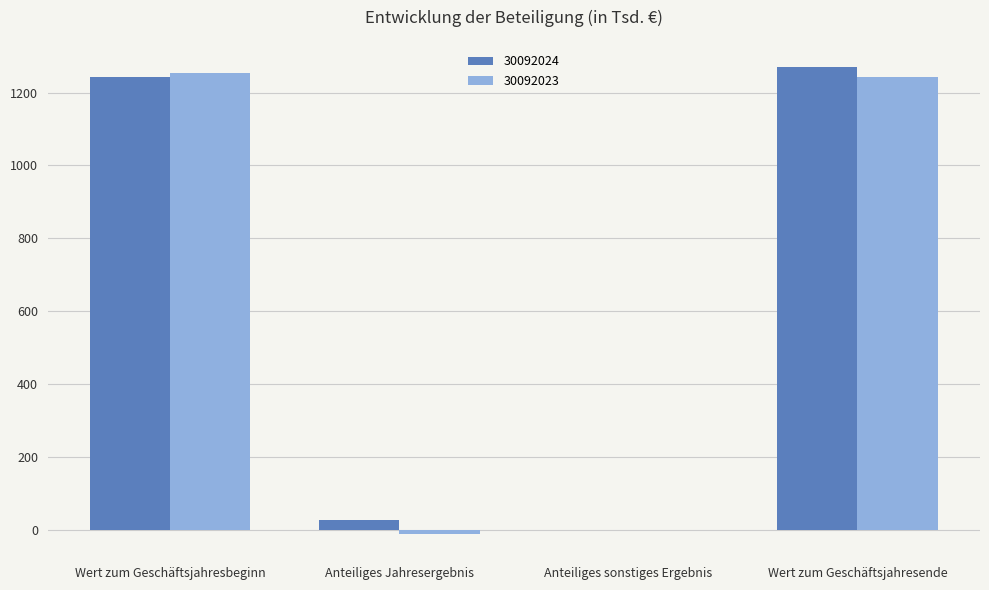

Reading left to right, what are all the values shown in this chart?

30092024: 1243	26	0	1269
30092023: 1254	-11	0	1243